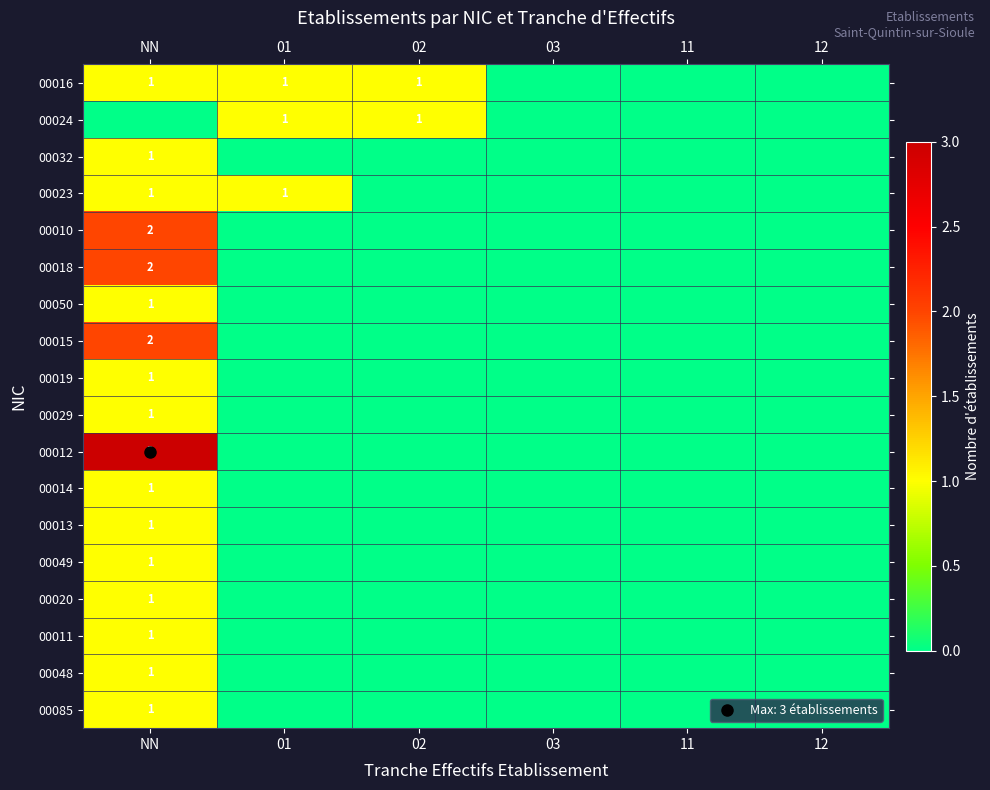

Which category has the highest value in the 00014 series?

NN